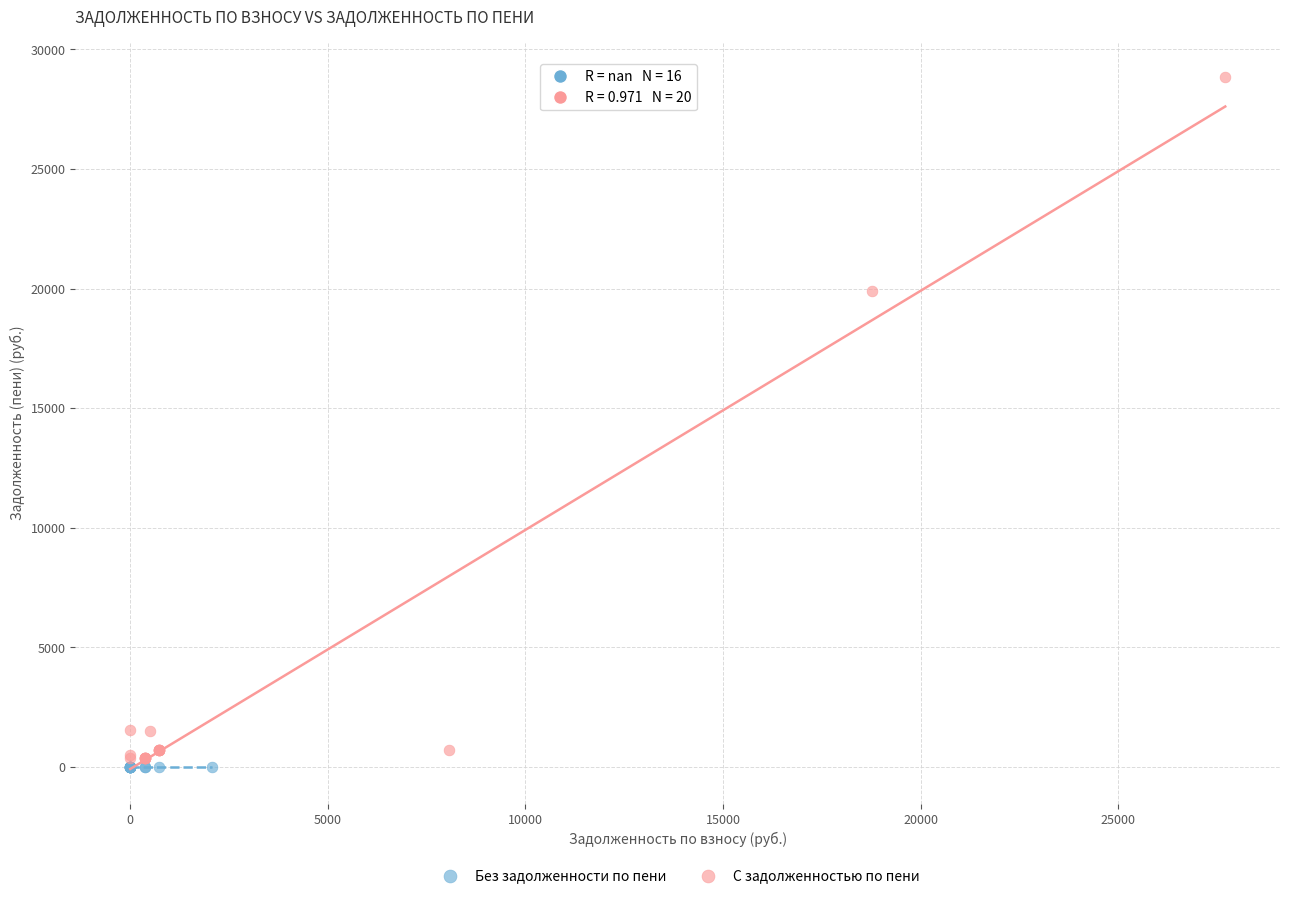

Which series contains the highest Y value?

С задолженностью по пени